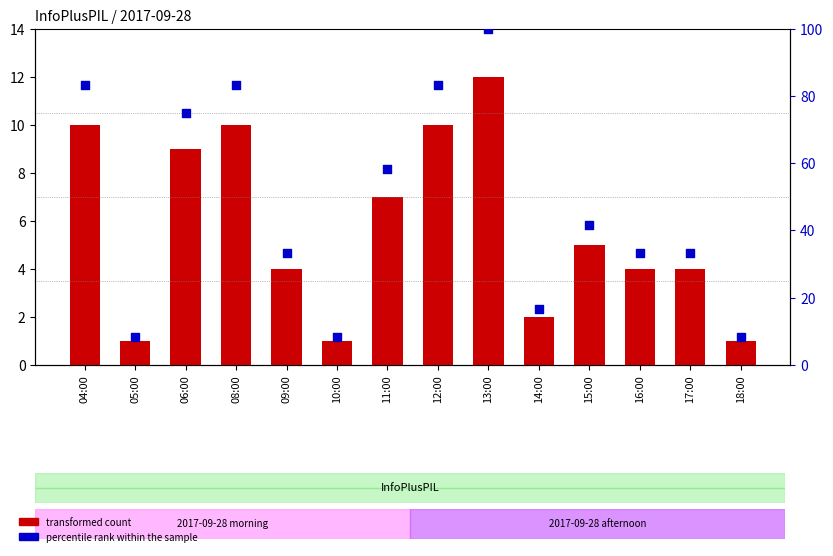

Which series has the largest total across all categories?

percentile rank within the sample